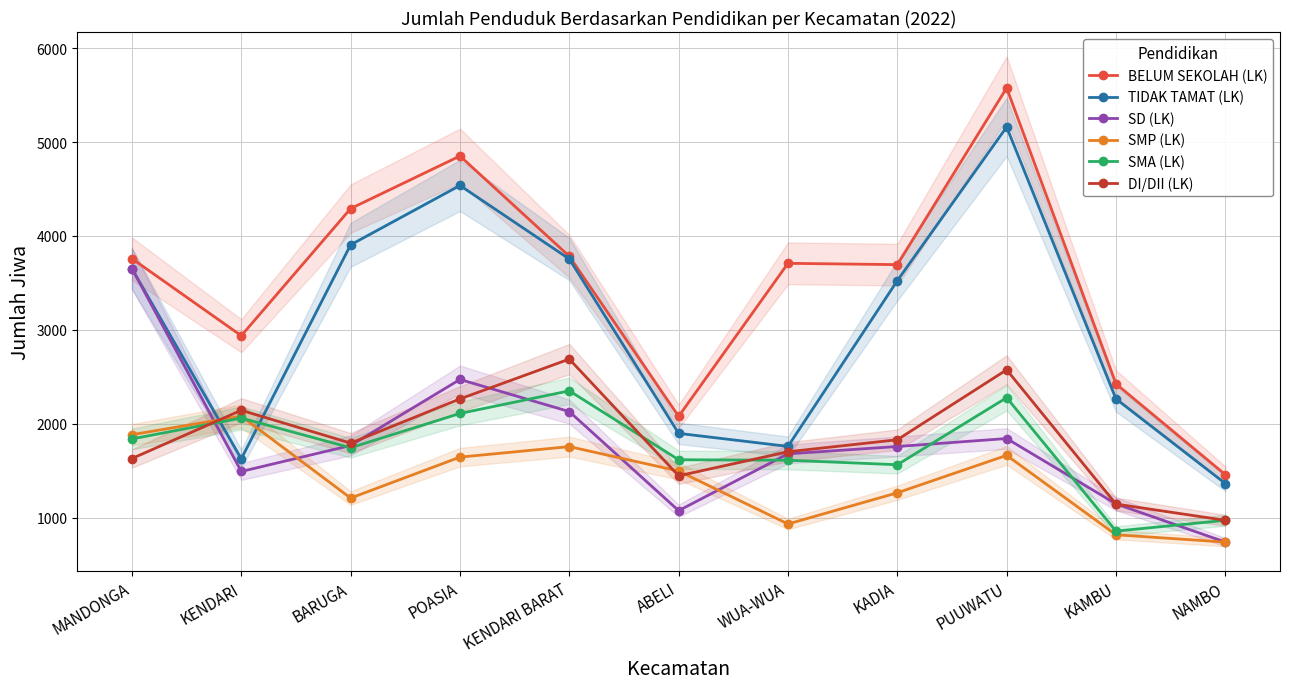

True or false: BELUM SEKOLAH (LK) has a value of 4019 at KAMBU.

False